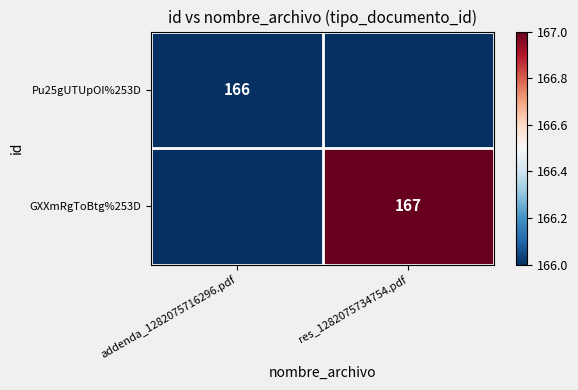

The GXXmRgToBtg%253D series shows 167 at res_1282075734754.pdf. True or false?

True